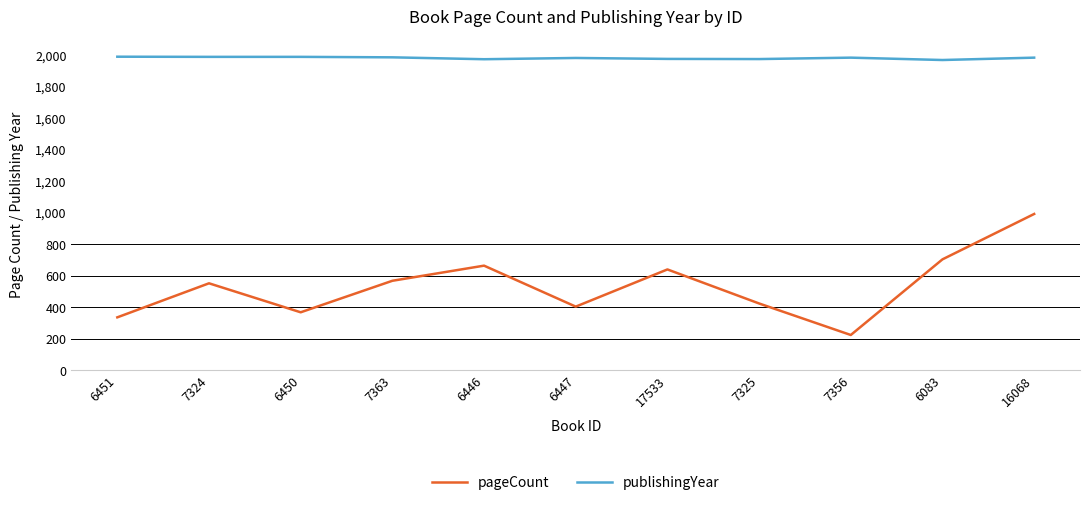

Which series has the largest total across all categories?

publishingYear